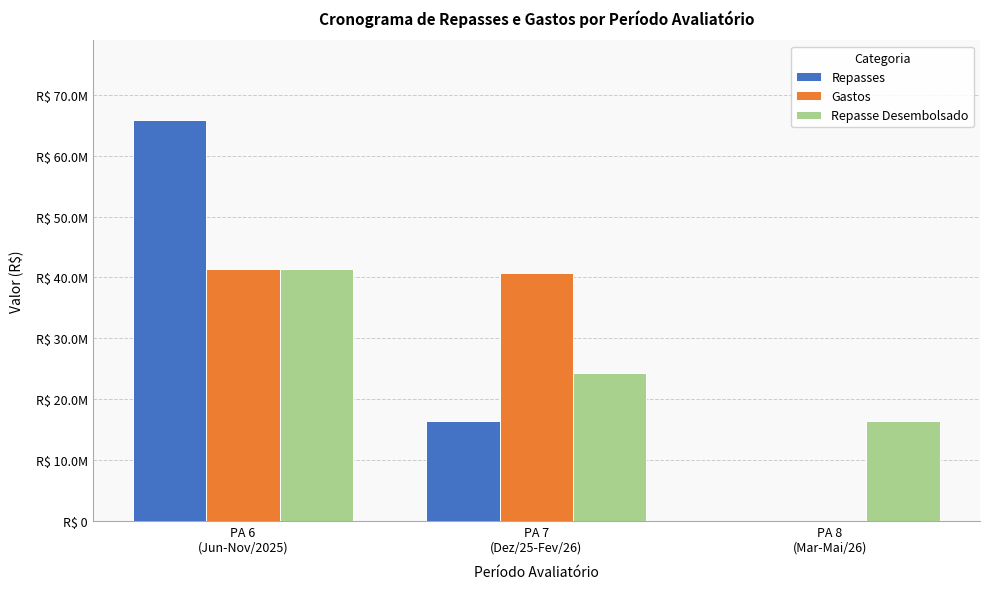

What is the sum of all Gastos values?

82127579.8